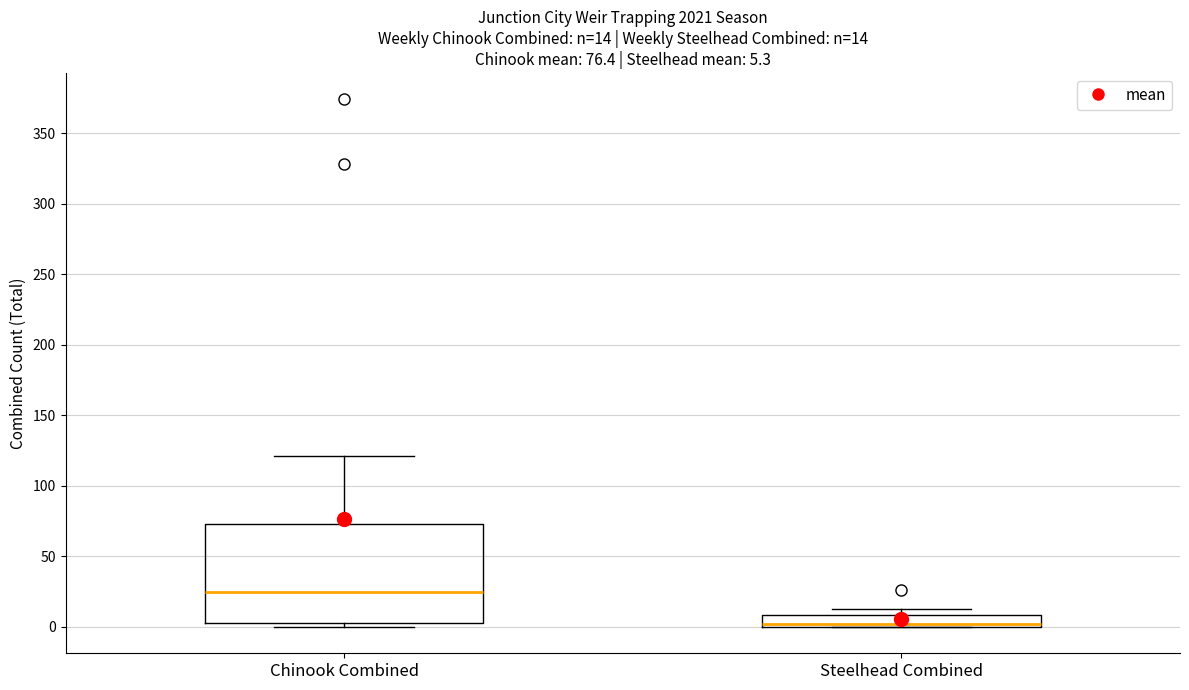

Which box's median line is the highest?

Chinook Combined